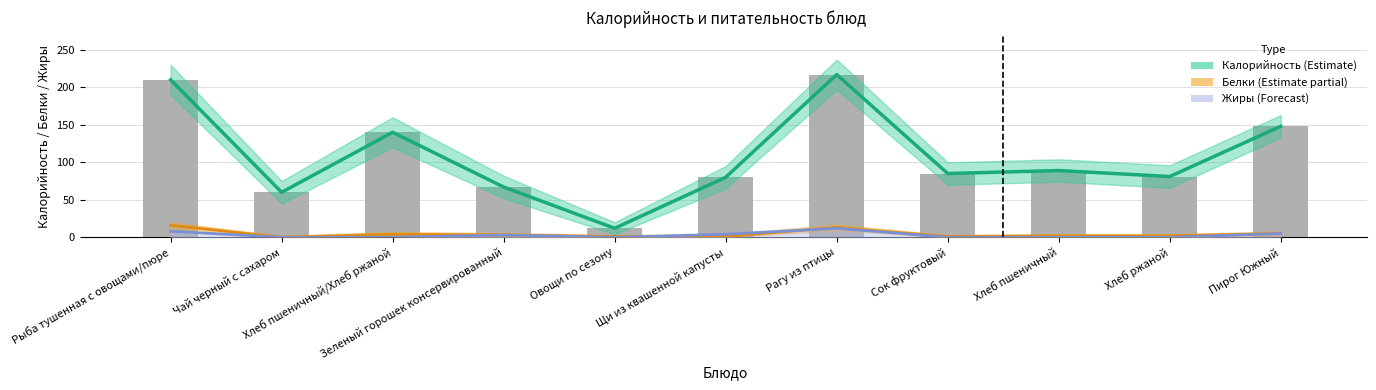

Is it true that Белки (Estimate partial) equals 5 at Пирог Южный?

True